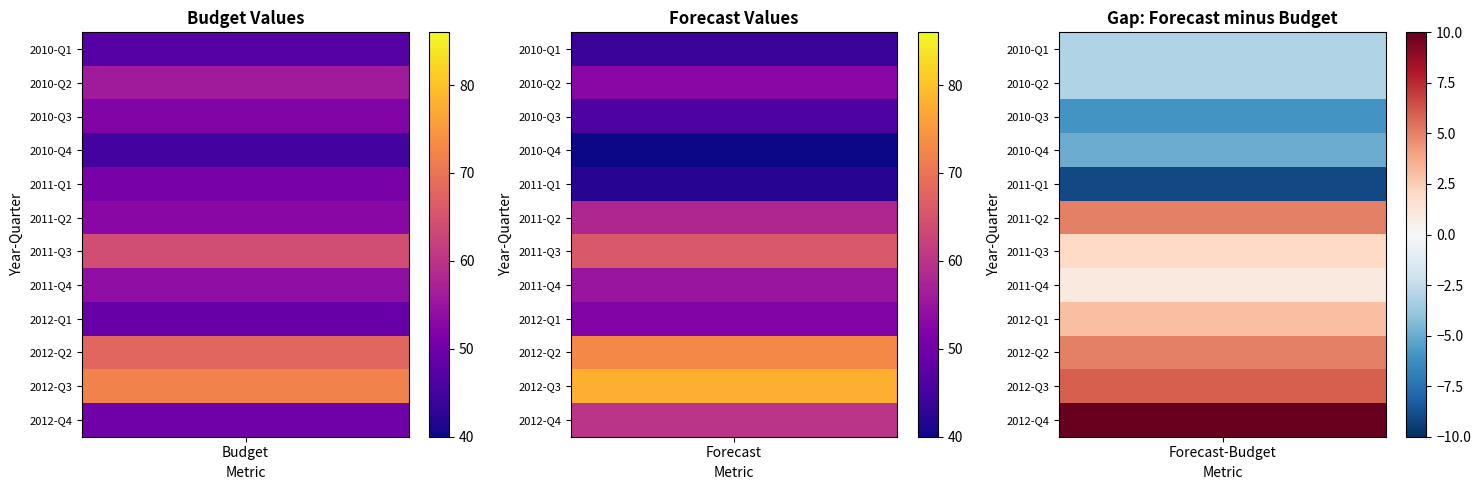

At which label does Budget first exceed 53?

2010-Q2